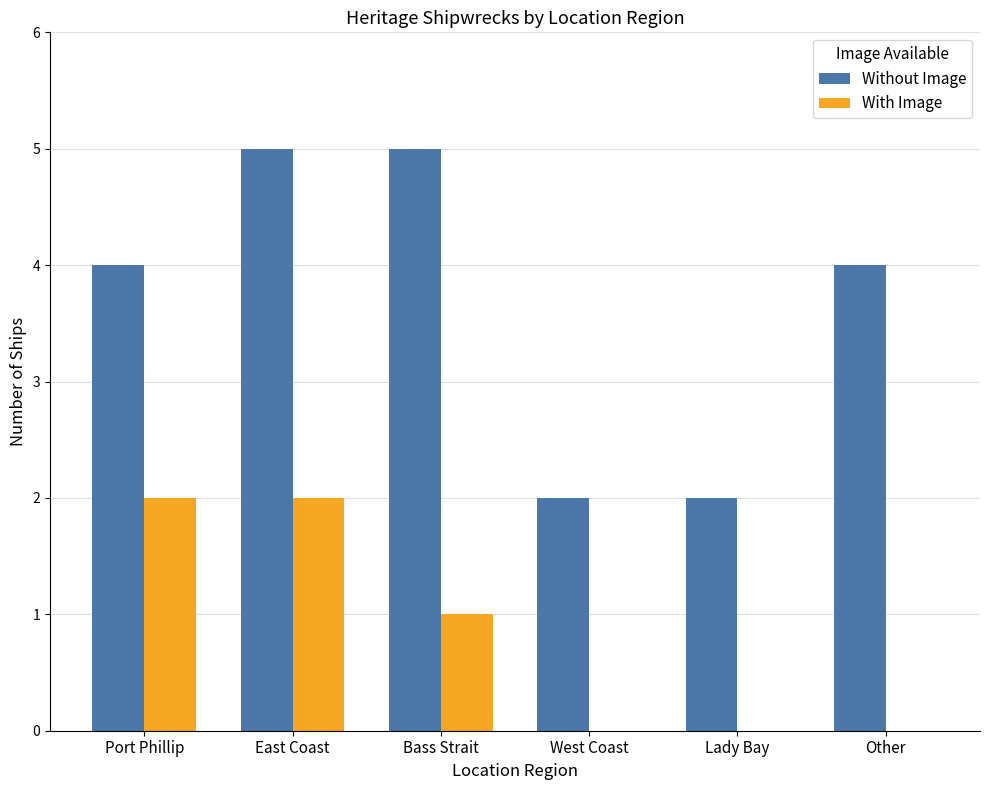

Reading right to left, transcribe all the data shown in this chart.

Without Image: Other=4	Lady Bay=2	West Coast=2	Bass Strait=5	East Coast=5	Port Phillip=4
With Image: Other=0	Lady Bay=0	West Coast=0	Bass Strait=1	East Coast=2	Port Phillip=2